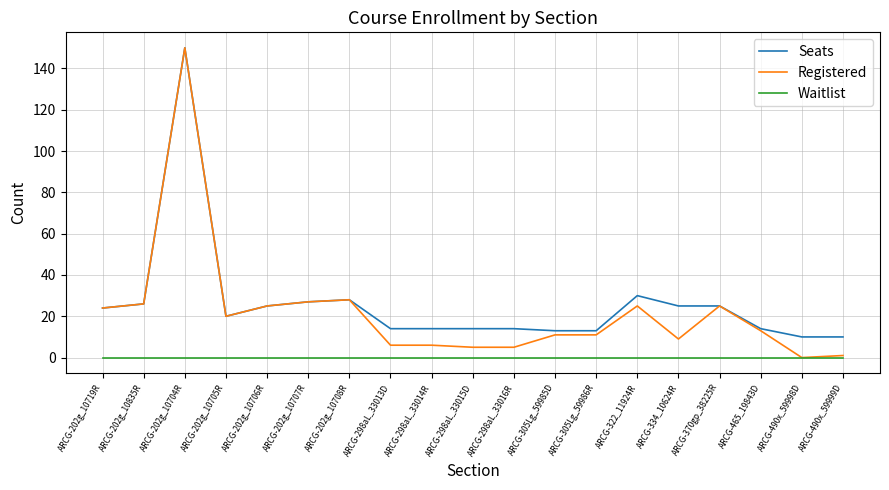

Where is the first local minimum for Seats?

ARCG-202g_10705R